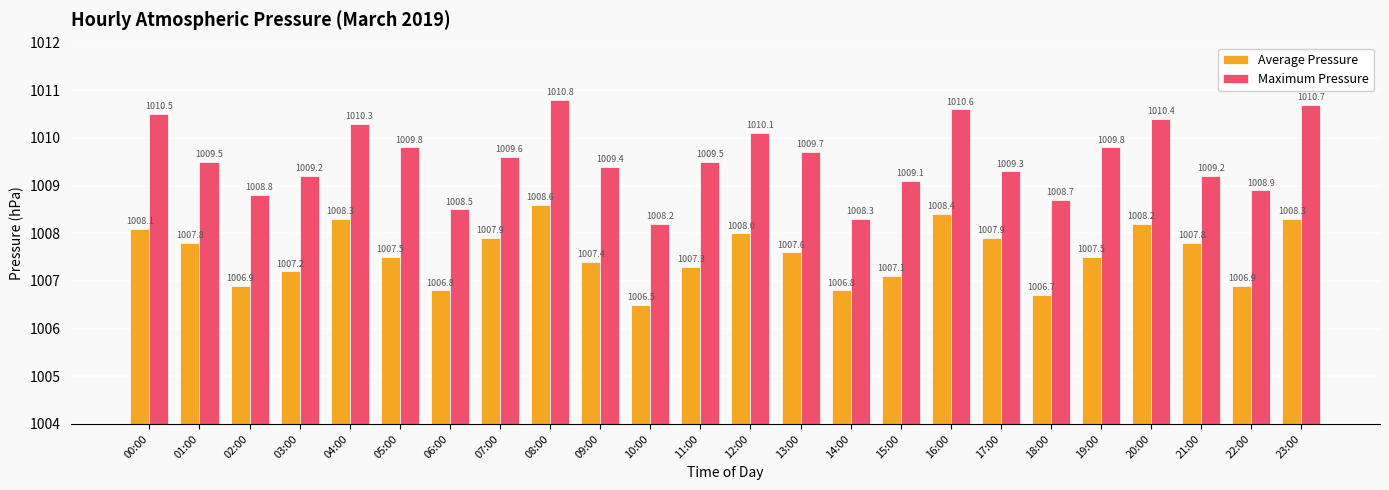

What is the spread (max minus min) of values at 17:00?

1.4